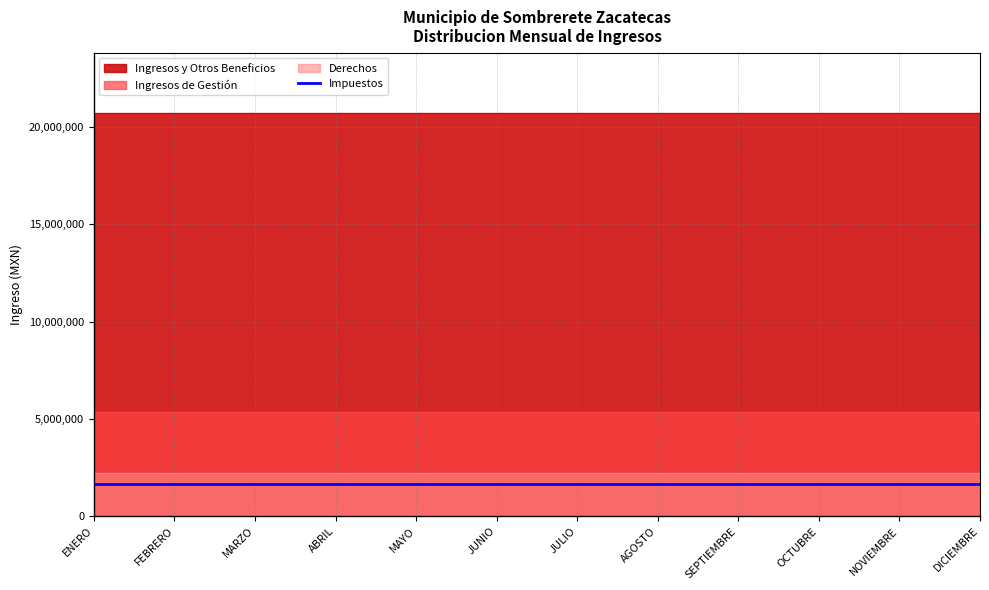

What is the spread (max minus min) of values at ENERO?

19027708.3